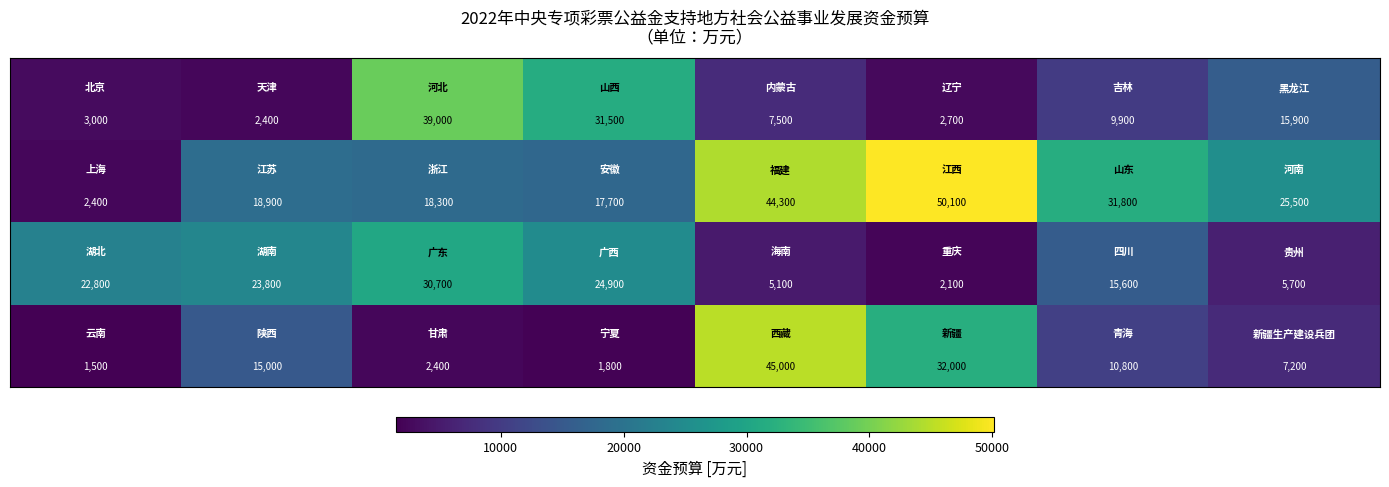

What is the greatest value displayed?

50100